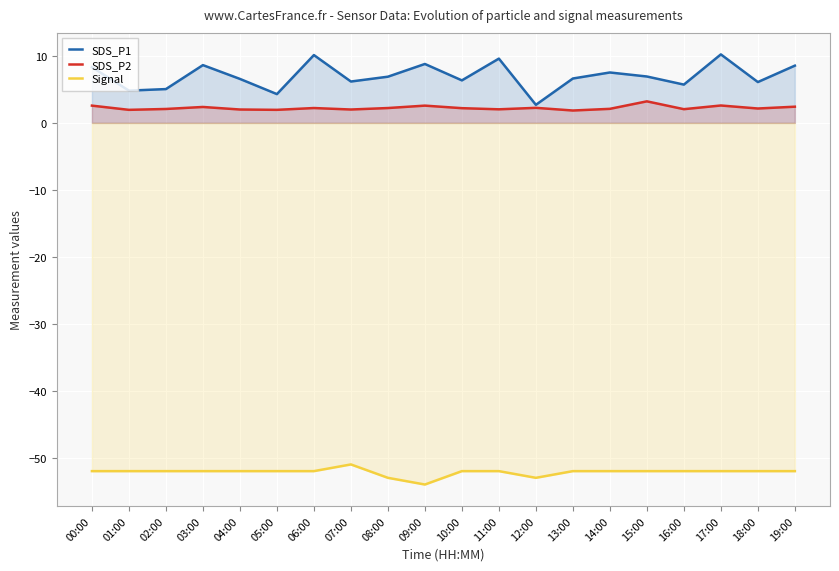

What position from the left is 11:00?

12